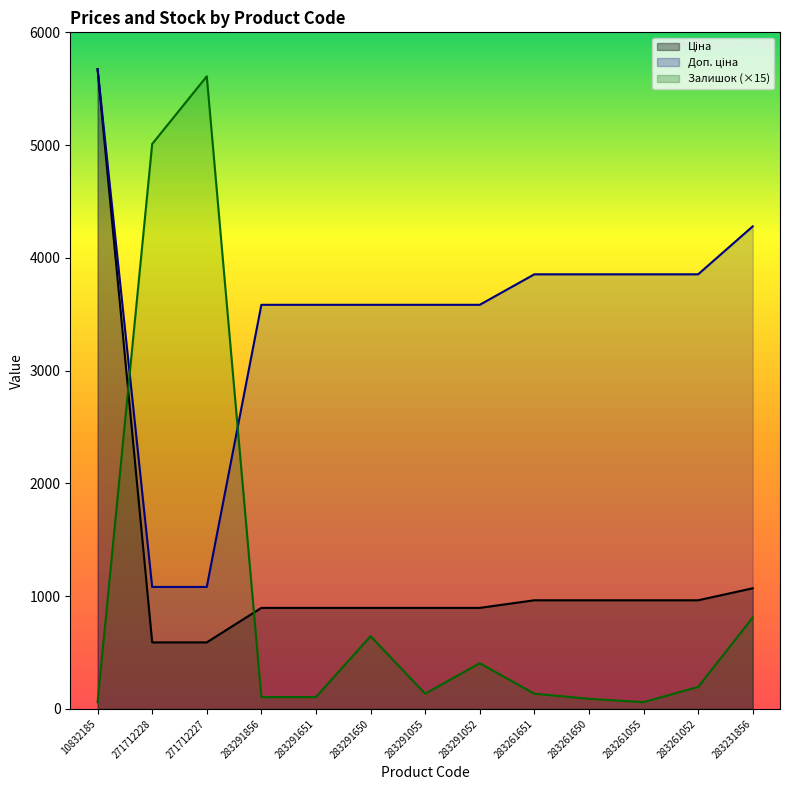

Reading left to right, list all the values displayed in this chart.

Ціна: 10832185=5673.8	271712228=589.9	271712227=589.9	283291856=895.9	283291651=895.9	283291650=895.9	283291055=895.9	283291052=895.9	283261651=963.5	283261650=963.5	283261055=963.5	283261052=963.5	283231856=1069.8
Доп. ціна: 10832185=5673.8	271712228=1081.7	271712227=1081.7	283291856=3583.6	283291651=3583.6	283291650=3583.6	283291055=3583.6	283291052=3583.6	283261651=3854.0	283261650=3854.0	283261055=3854.0	283261052=3854.0	283231856=4279.1
Залишок: 10832185=60.0	271712228=5010.0	271712227=5610.0	283291856=105.0	283291651=105.0	283291650=645.0	283291055=135.0	283291052=405.0	283261651=135.0	283261650=90.0	283261055=60.0	283261052=195.0	283231856=810.0